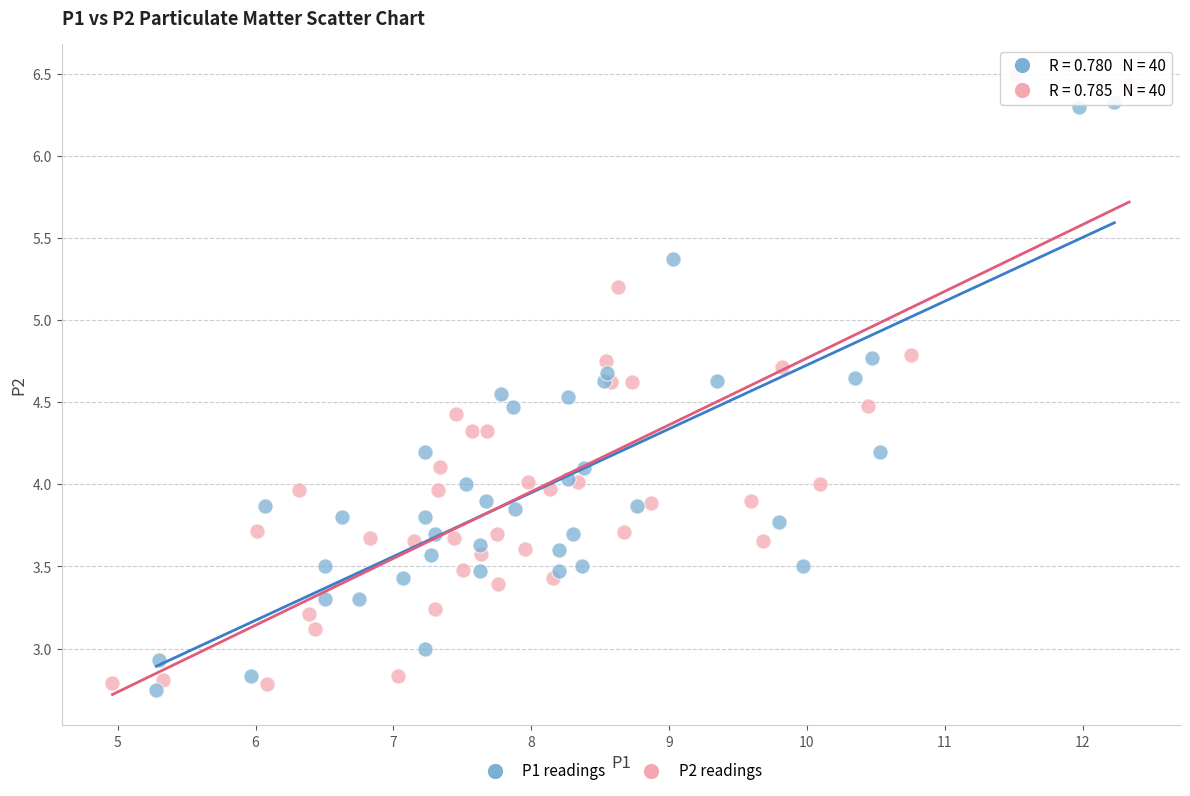

Which series has the widest spread of Y values?

P2 readings